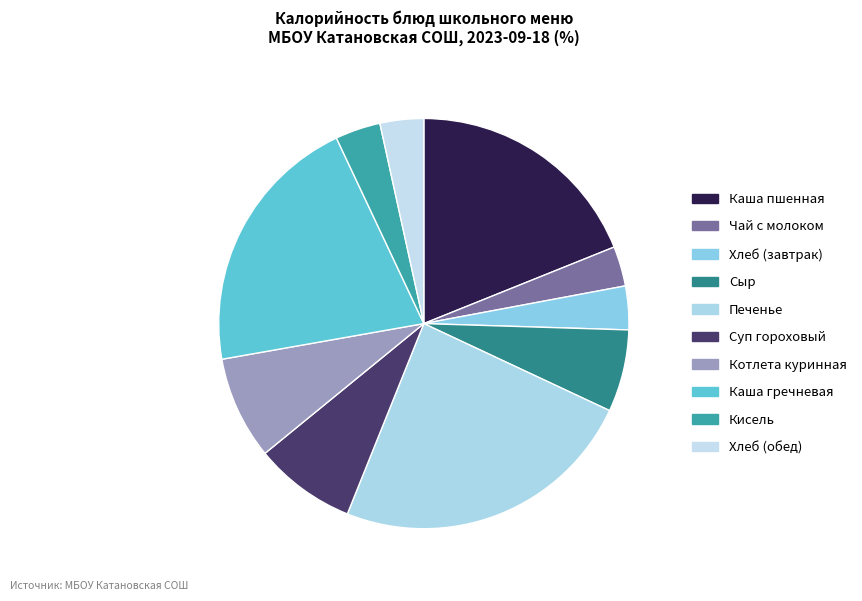

What percentage is the Хлеб (обед) slice, to the nearest percent?

3%